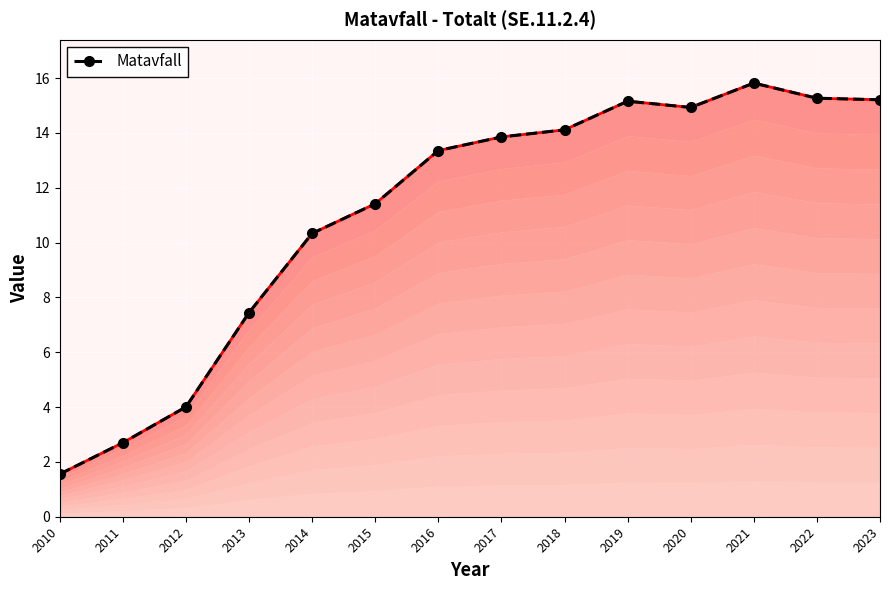

Reading right to left, extract all data points from this chart.

15.2	15.3	15.8	14.9	15.2	14.1	13.9	13.4	11.4	10.3	7.4	4.0	2.7	1.6